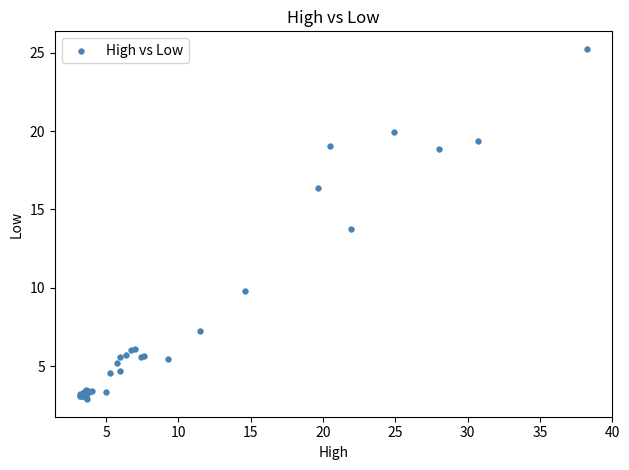

What Y value in the scatter plot is closest to 14?

13.8